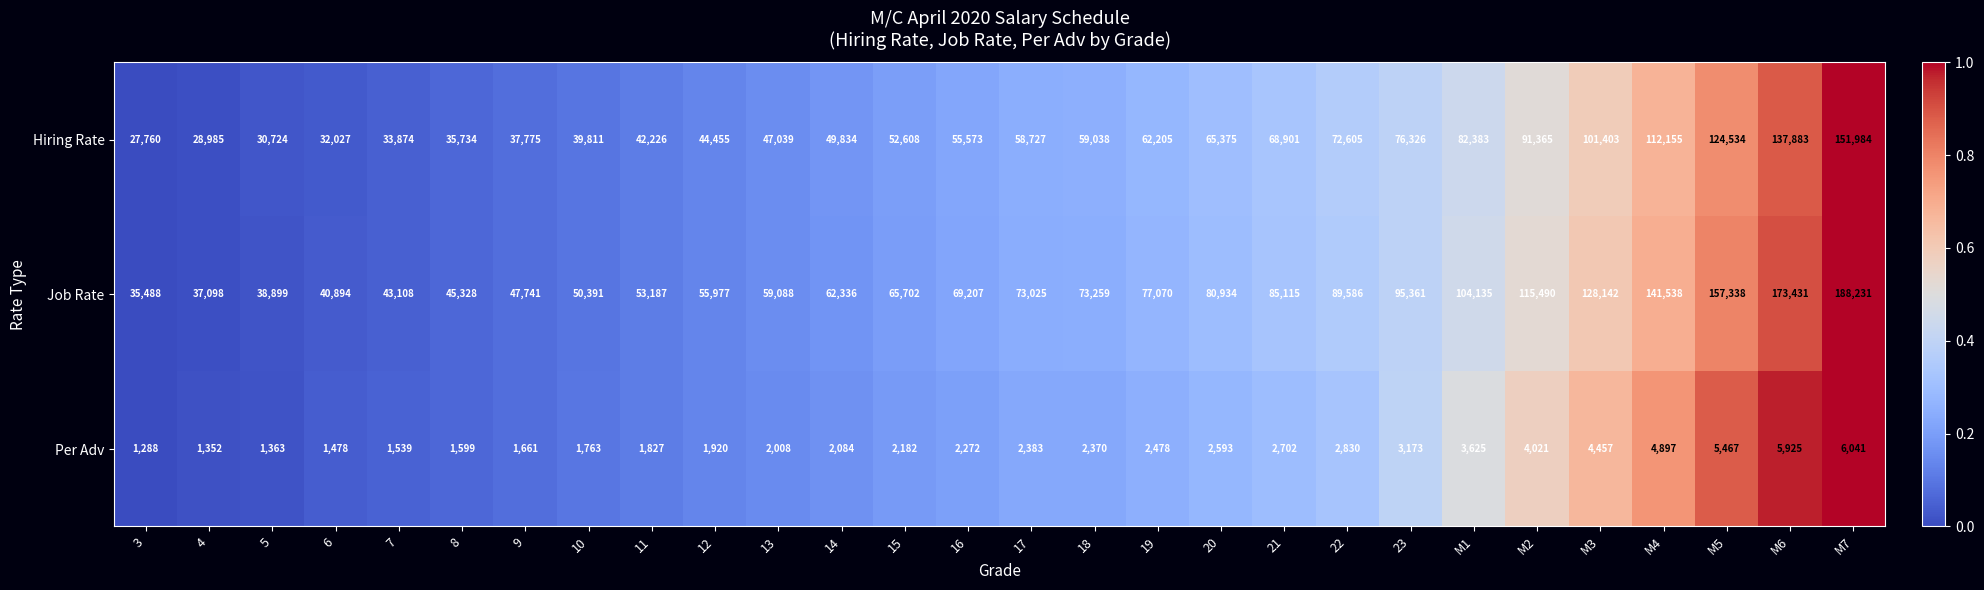

At which category does the chart reach its minimum across all series?

3